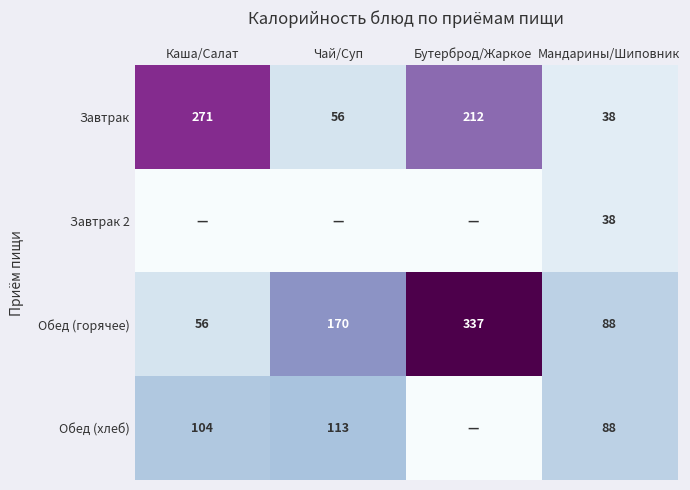

The value of Обед (горячее) at Мандарины/Шиповник is 47.6. True or false?

False